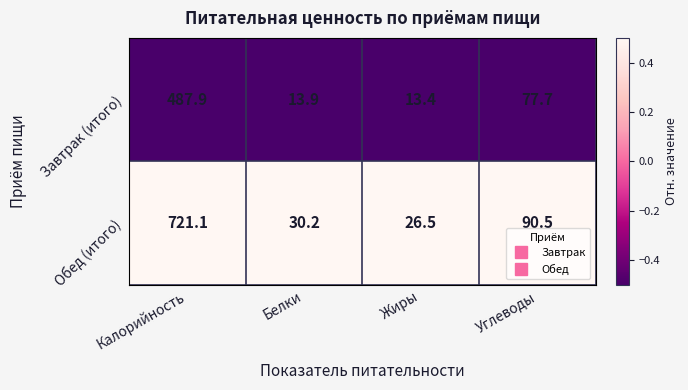

What is the difference between the highest and lowest values at Жиры?

13.1